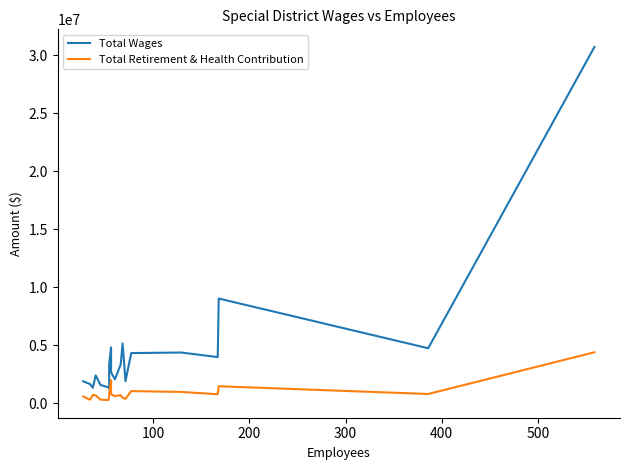

What is the sum of all Total Wages values?

91761804